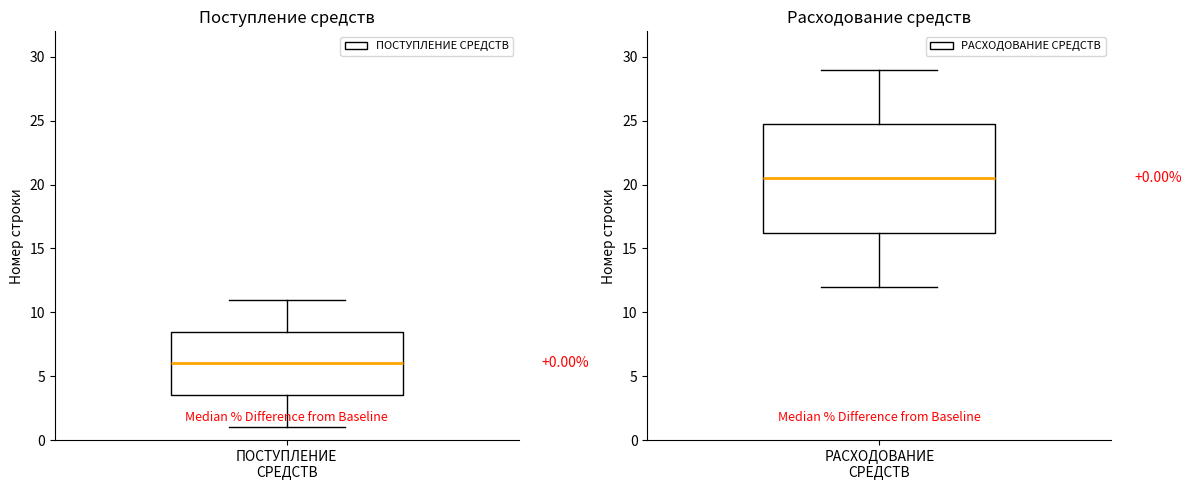

The value at 2.1.4. is 14. True or false?

False